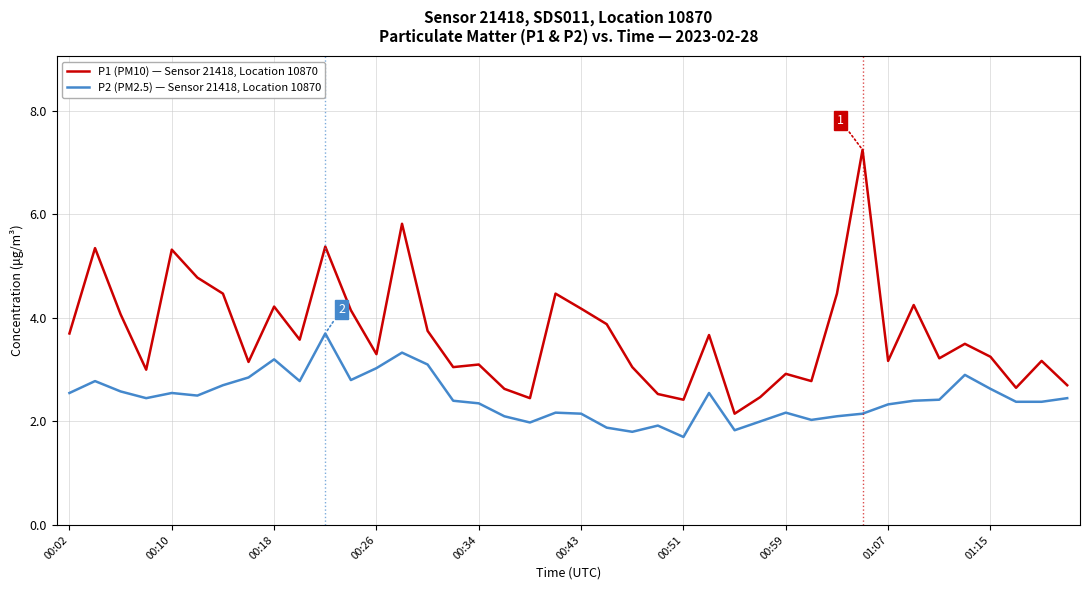

Which series has the largest total across all categories?

P1 (PM10) — Sensor 21418, Location 10870